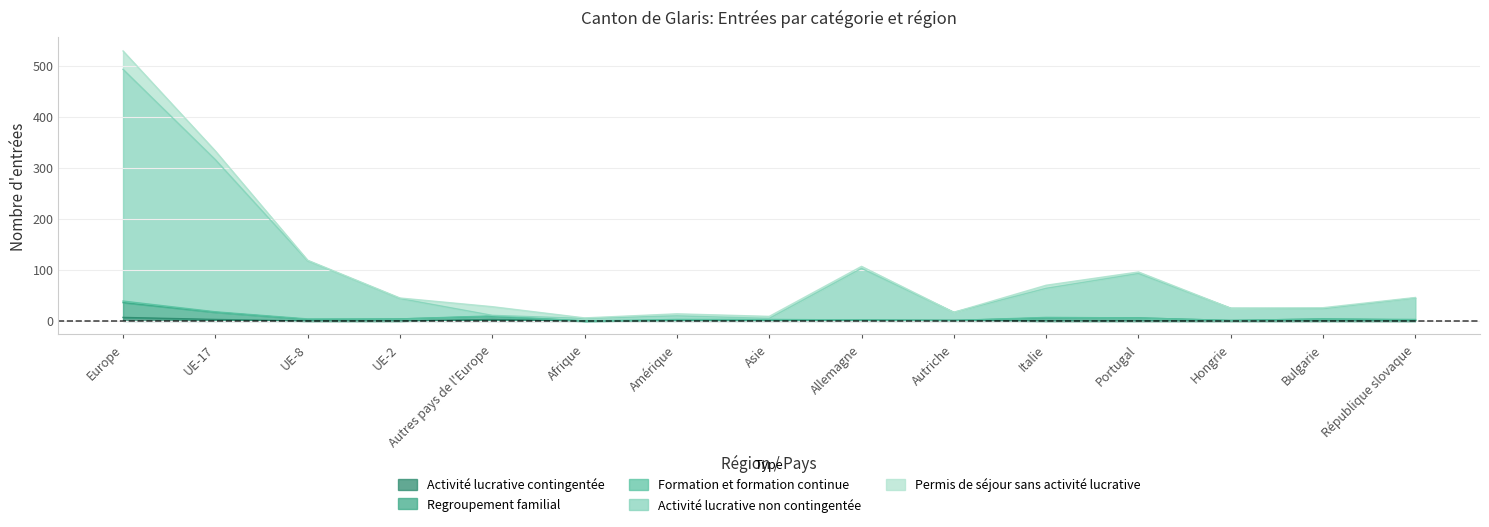

At which category is the sum across all series the highest?

Europe